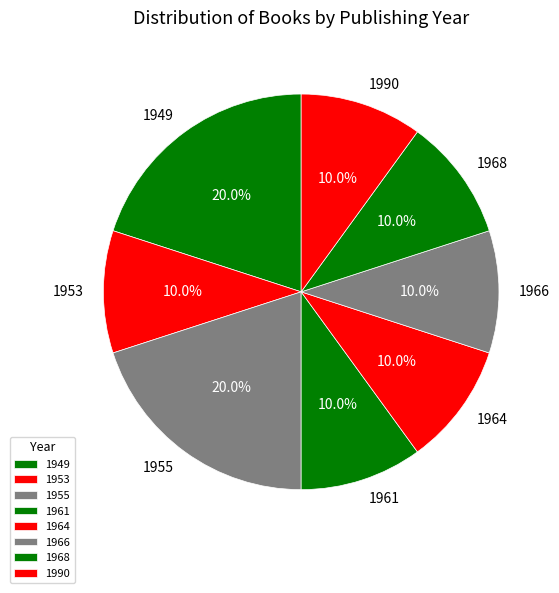

Count the number of slices in the pie.

8